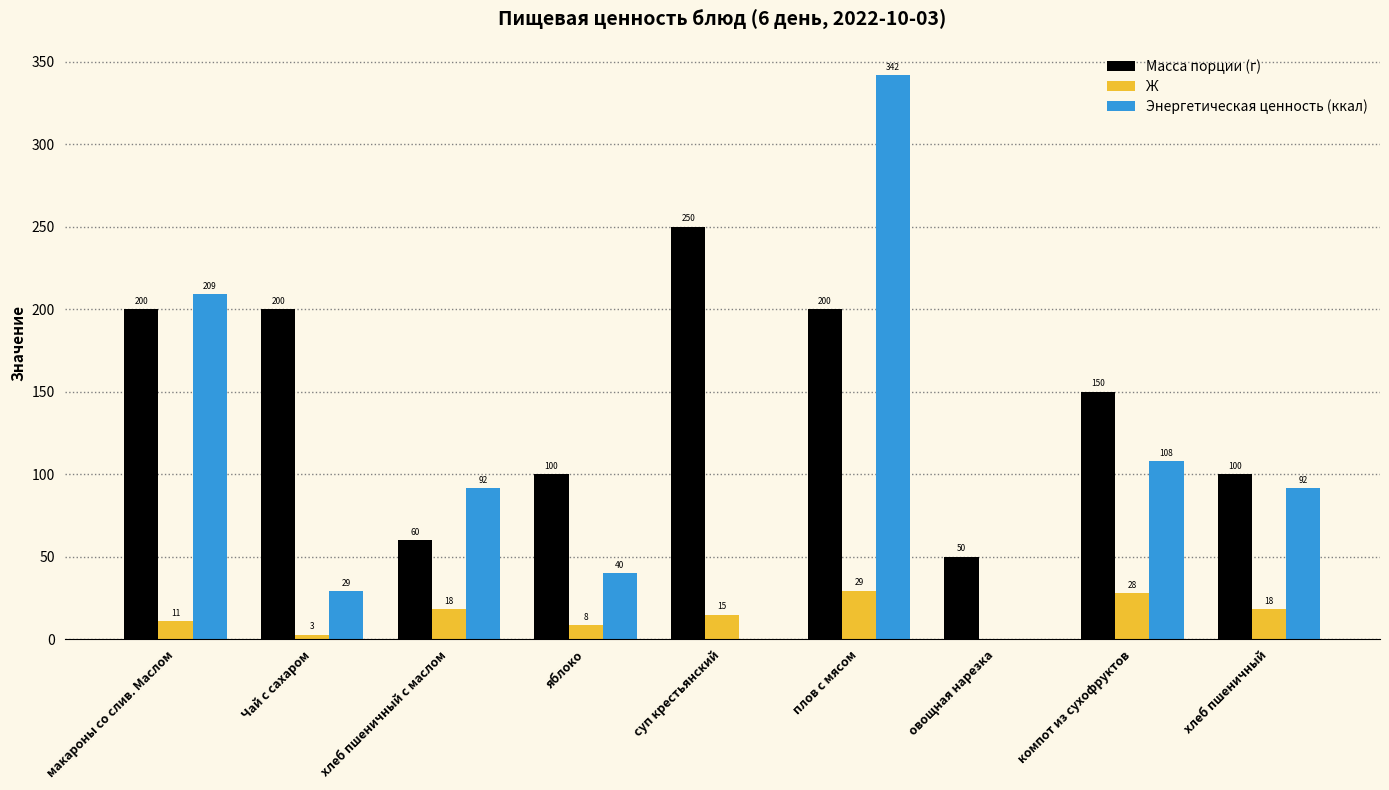

What is the sum of all Масса порции (г) values?

1310.0